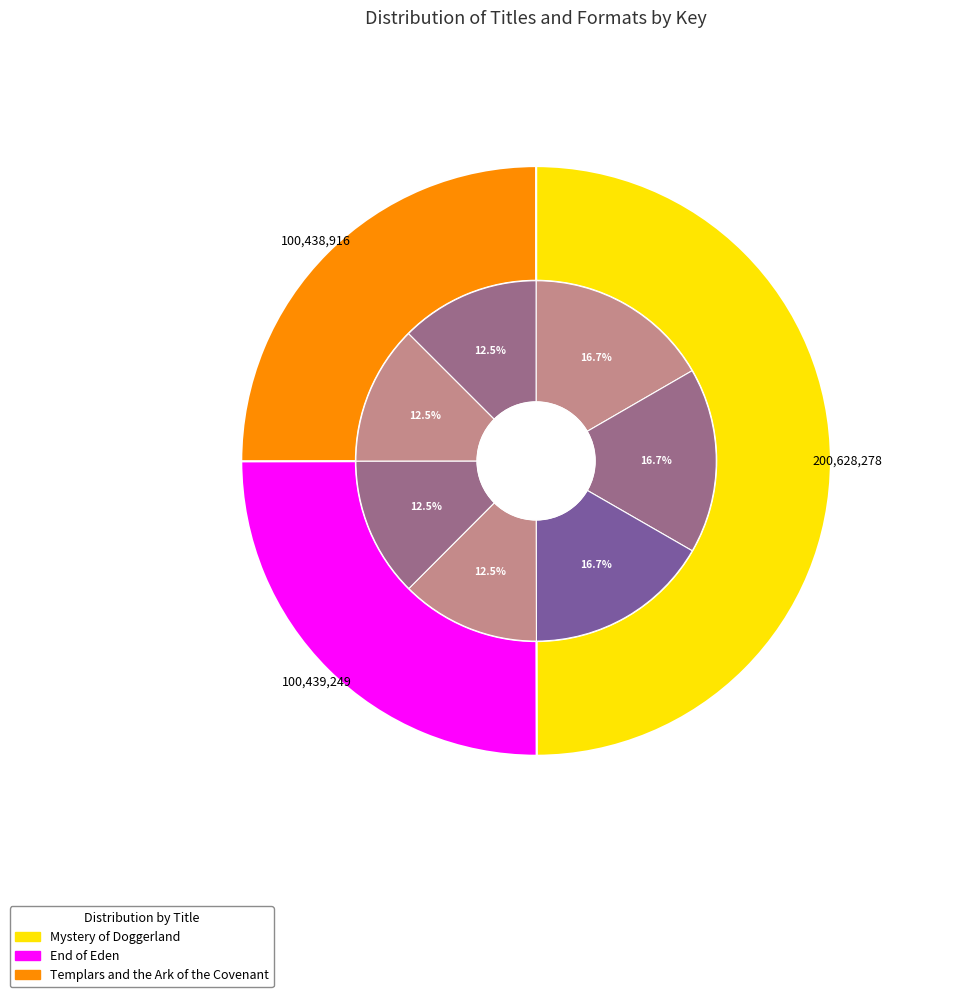

How many slices are in this pie chart?

3